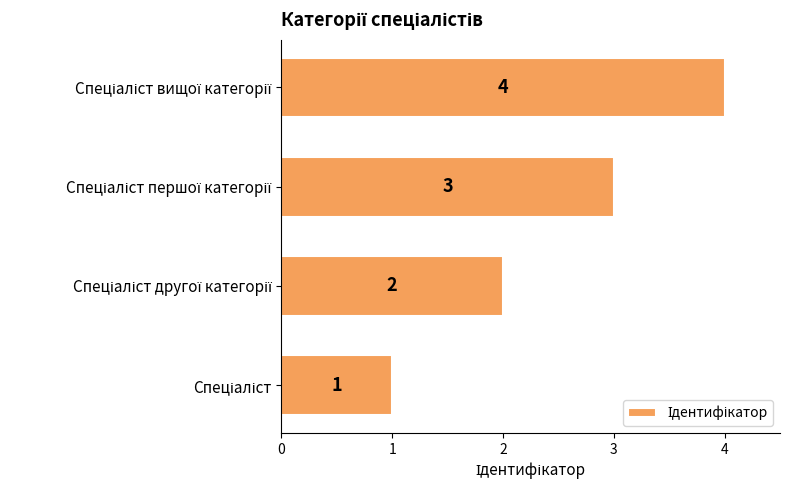

What is the smallest value displayed?

1